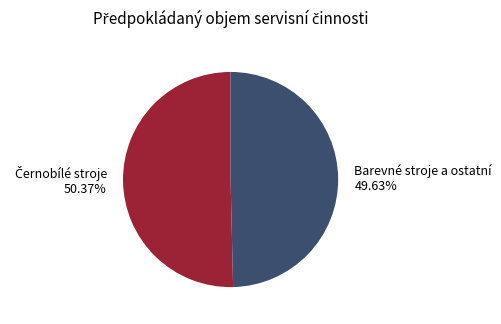

Is there any slice that represents more than half of the pie?

Yes